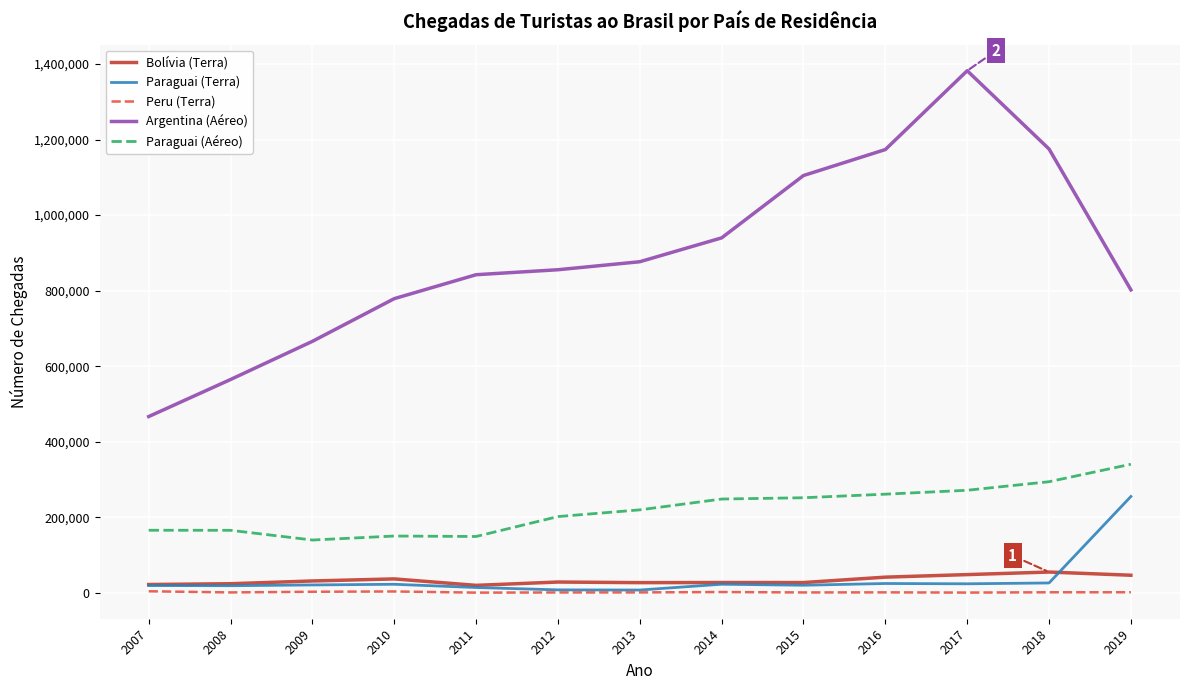

Does the chart display data point markers on the line(s)?

No